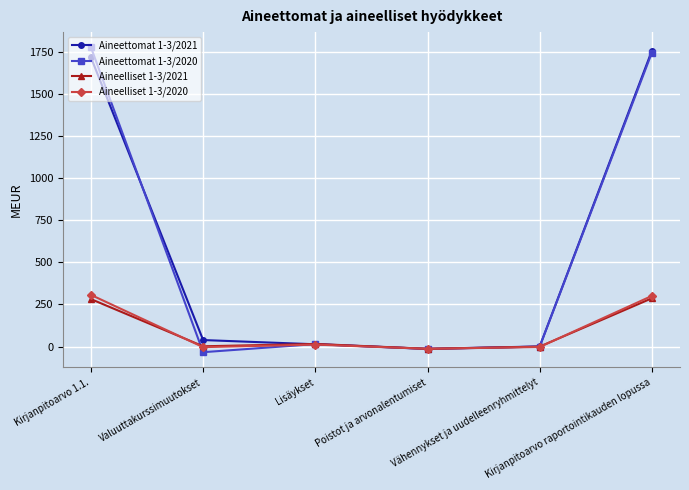

How many data points does each series have?

6